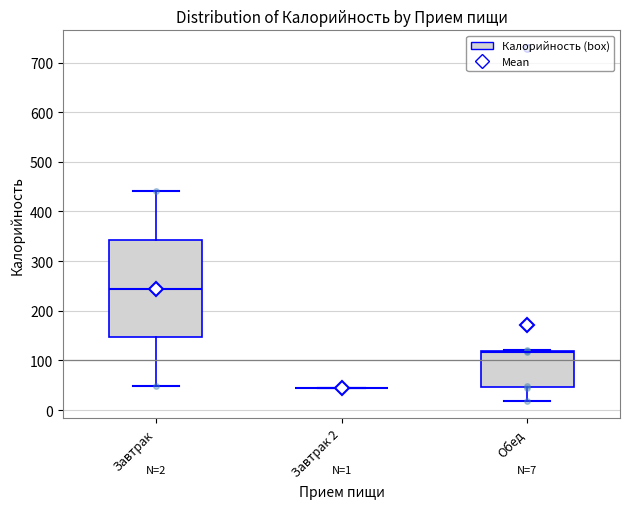

Which box is the tallest, from its lower edge to its upper edge?

Завтрак